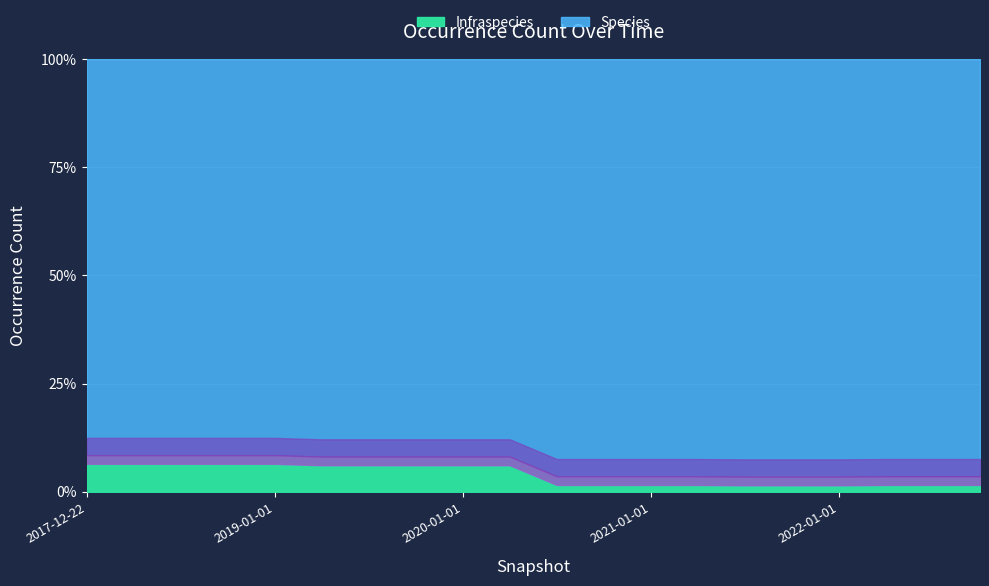

How many distinct data groups are displayed?

2